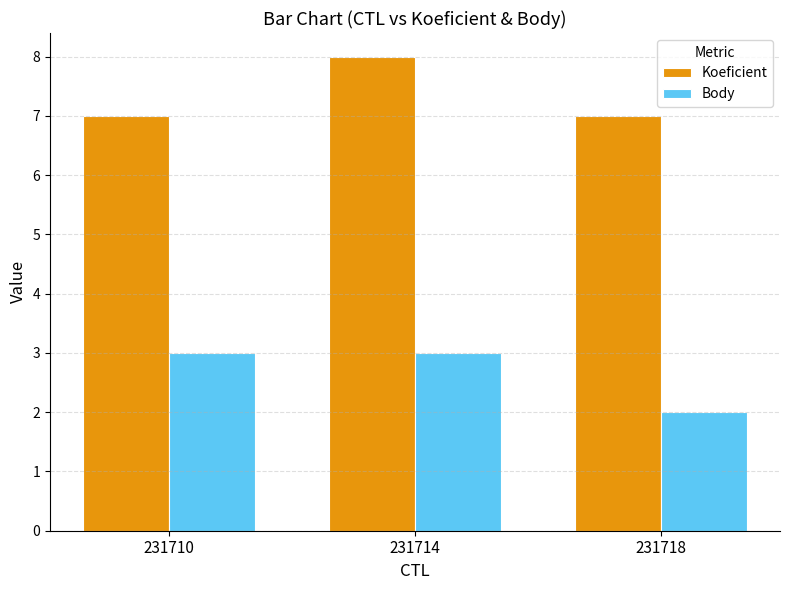

How many categories are shown in the chart?

3